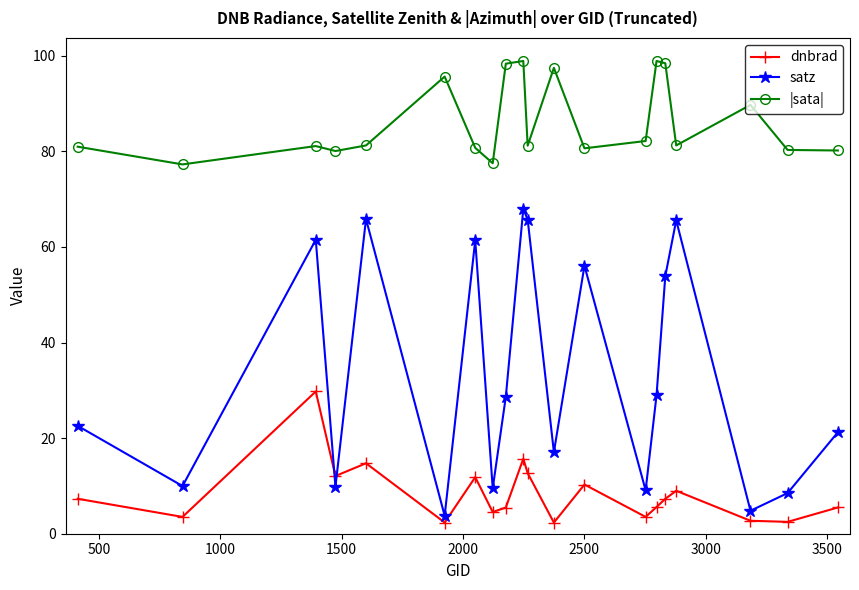

Rank the series by their maximum value, from lowest to highest.

dnbrad, satz, |sata|